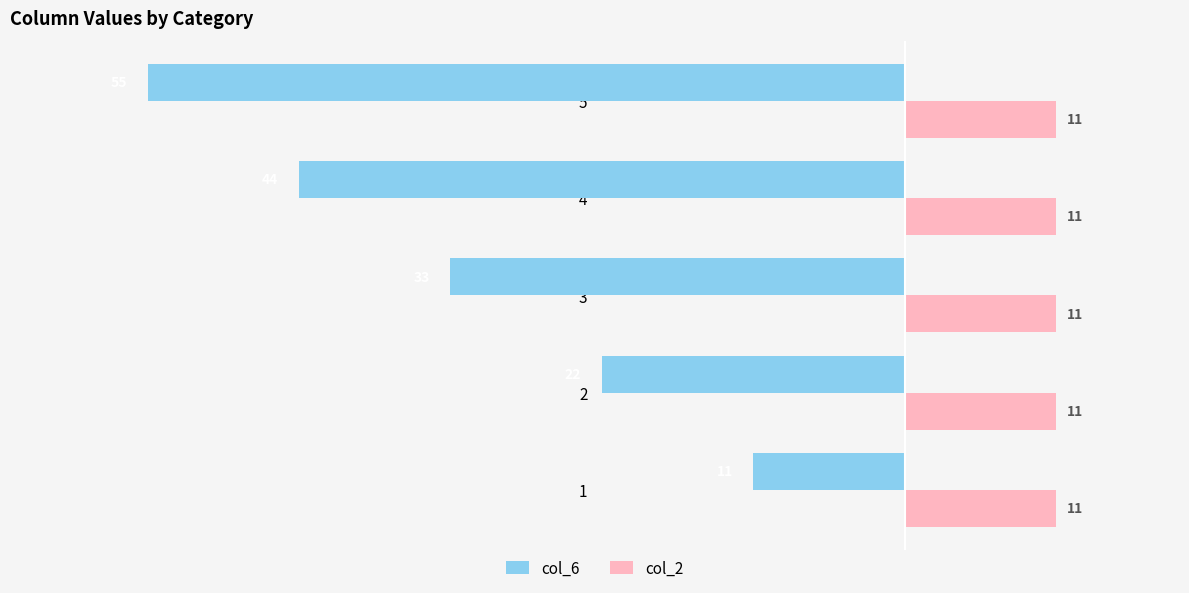

Which series changed the most between 3 and 5?

col_6